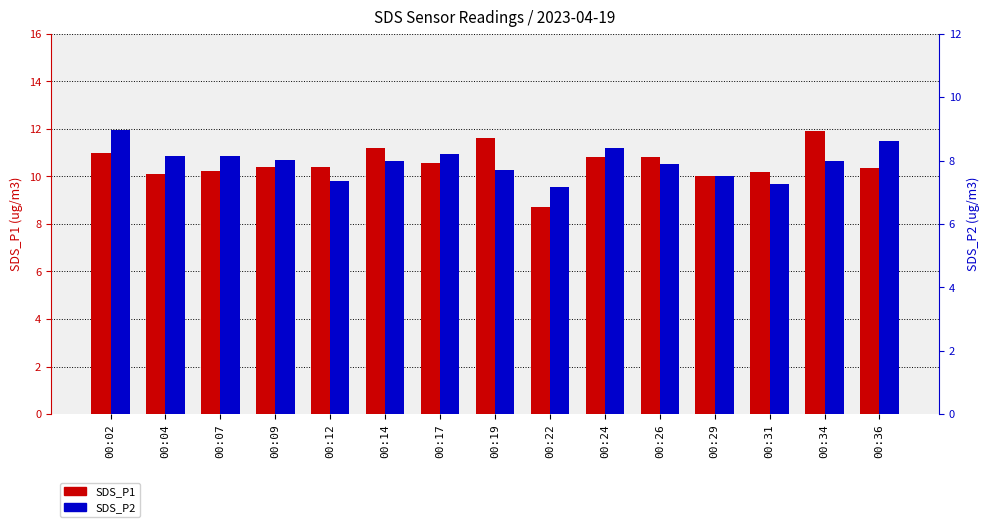

Reading left to right, transcribe all the data shown in this chart.

SDS_P1: 00:02=11.0	00:04=10.1	00:07=10.2	00:09=10.4	00:12=10.4	00:14=11.2	00:17=10.6	00:19=11.6	00:22=8.7	00:24=10.8	00:26=10.8	00:29=10.0	00:31=10.2	00:34=11.9	00:36=10.4
SDS_P2: 00:02=9.0	00:04=8.1	00:07=8.1	00:09=8.0	00:12=7.4	00:14=8.0	00:17=8.2	00:19=7.7	00:22=7.2	00:24=8.4	00:26=7.9	00:29=7.5	00:31=7.3	00:34=8.0	00:36=8.6